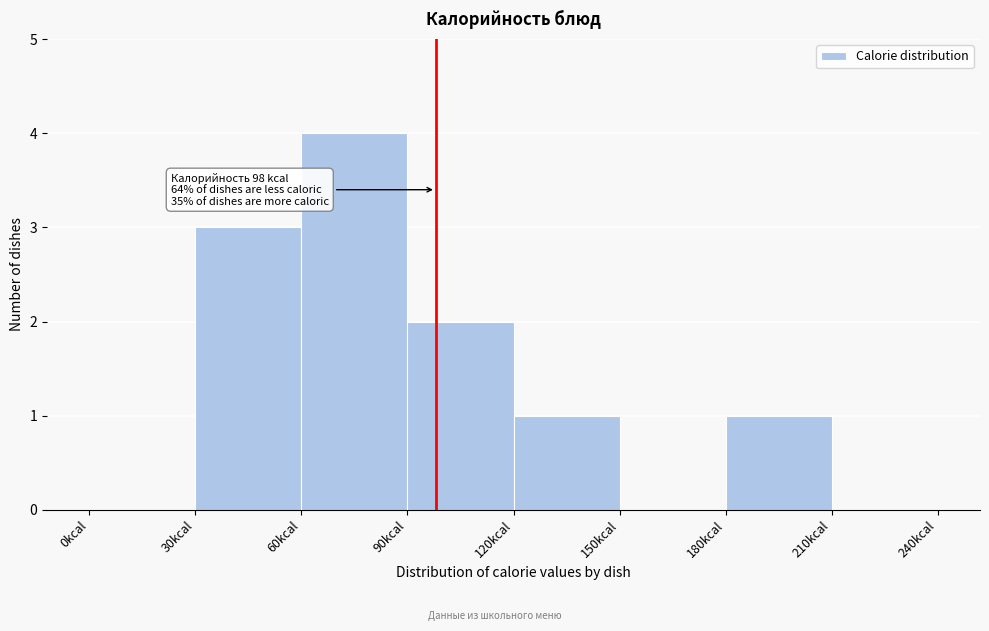

Over which range of the x-axis is the bar tallest?

60 to 90